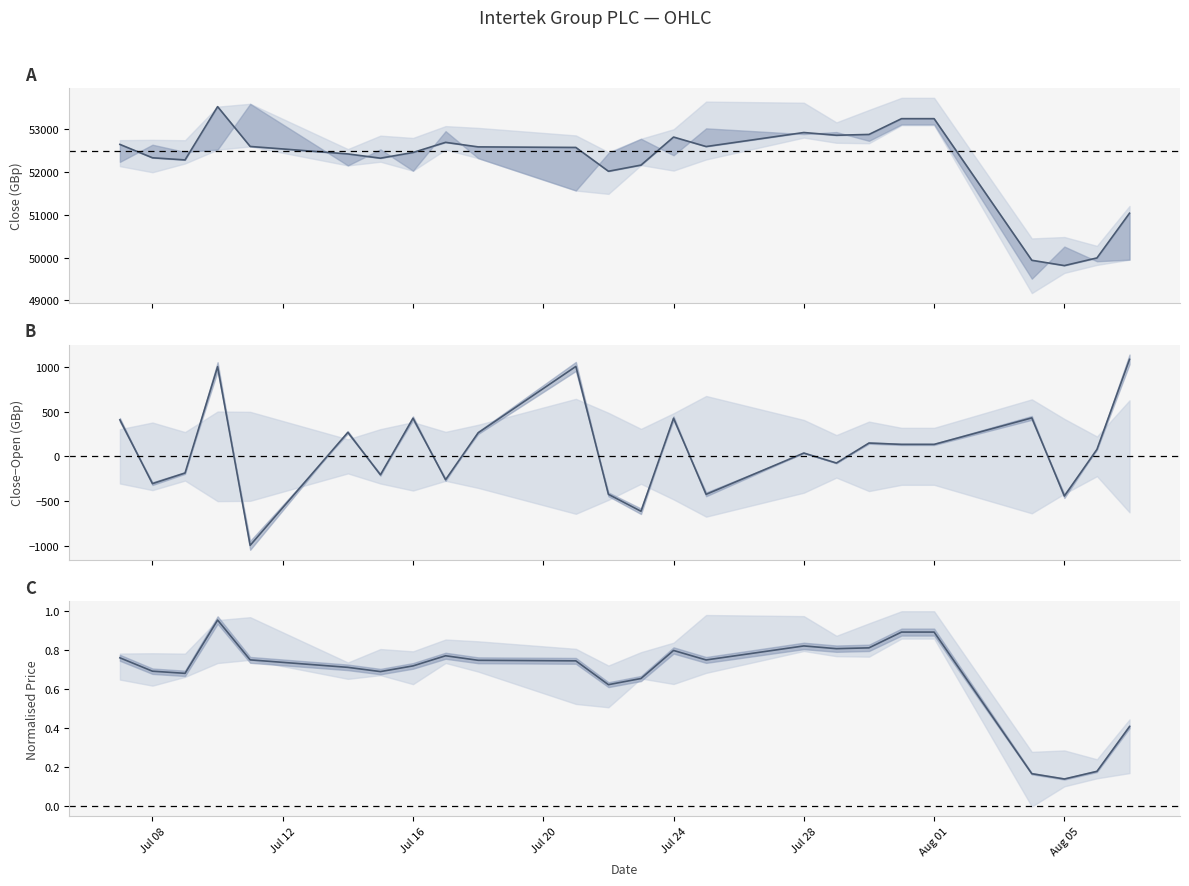

Which series has the largest total across all categories?

A – centre